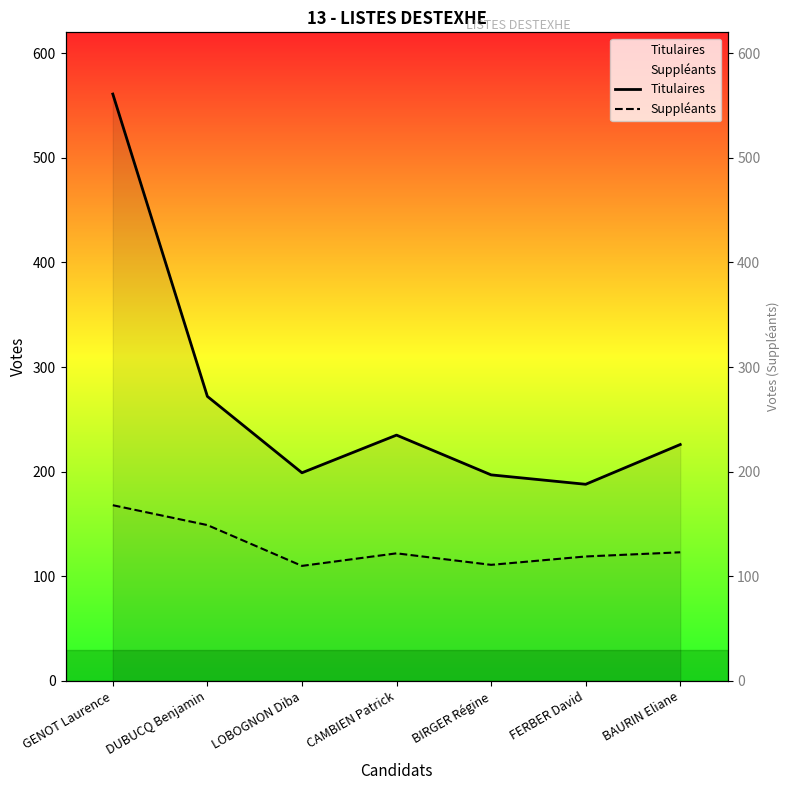

True or false: Suppléants and Titulaires intersect in this chart.

False